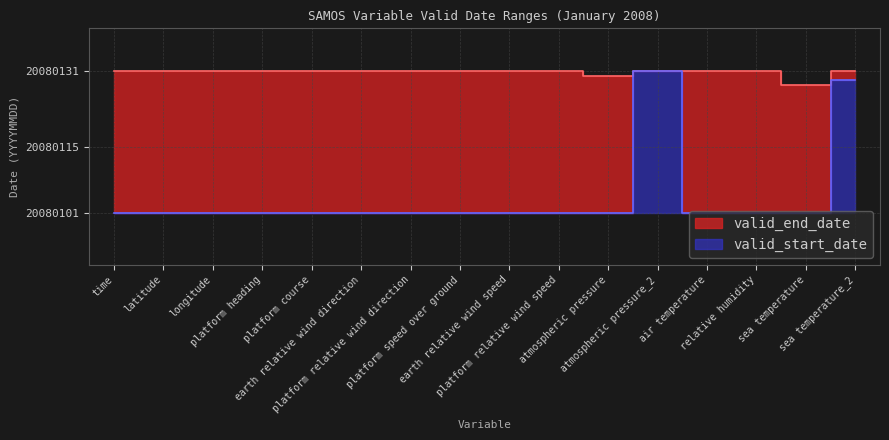

The value of valid_end_date at time is 8653994. True or false?

False